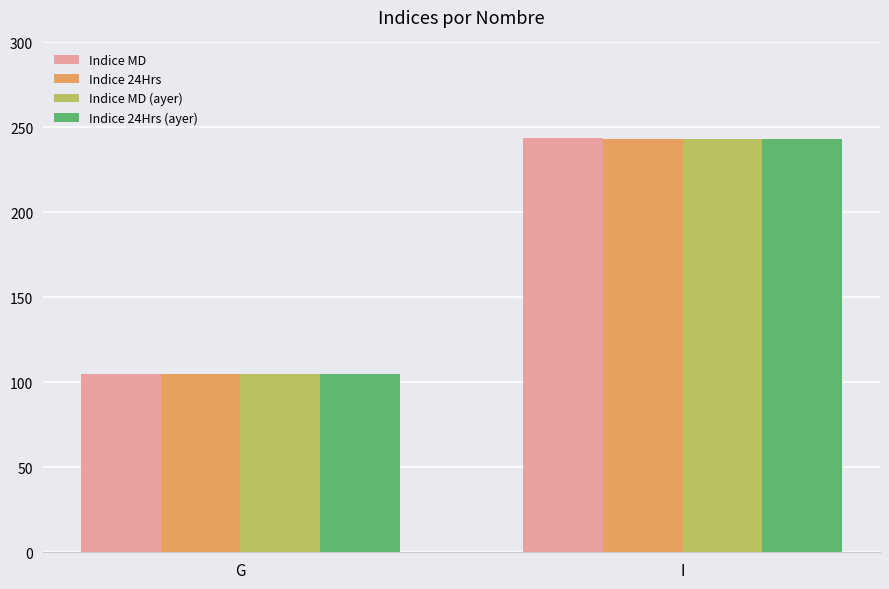

The Indice MD (ayer) series shows 104.7 at G. True or false?

True